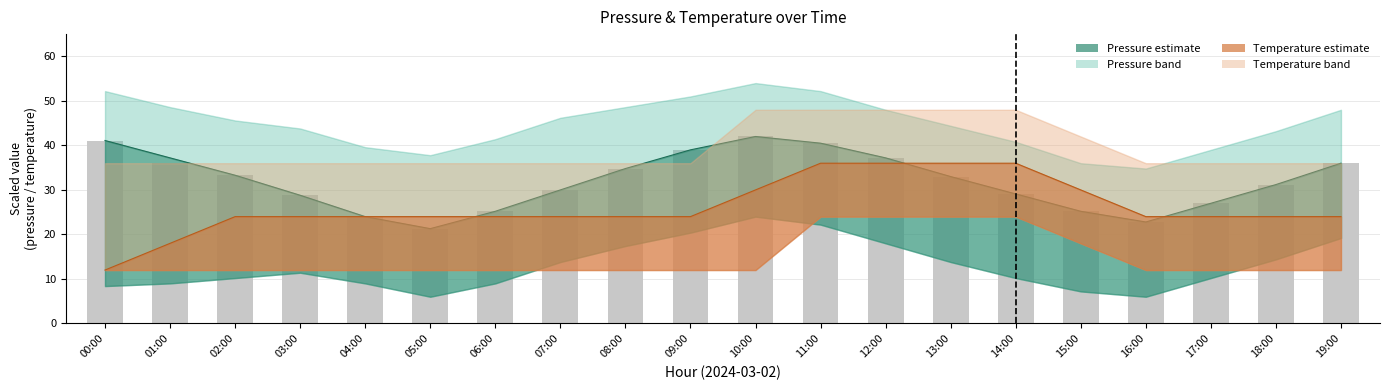

Rank the categories by value from highest to lowest.

10:00, 00:00, 11:00, 09:00, 12:00, 01:00, 19:00, 08:00, 02:00, 13:00, 18:00, 07:00, 14:00, 03:00, 17:00, 06:00, 15:00, 04:00, 16:00, 05:00